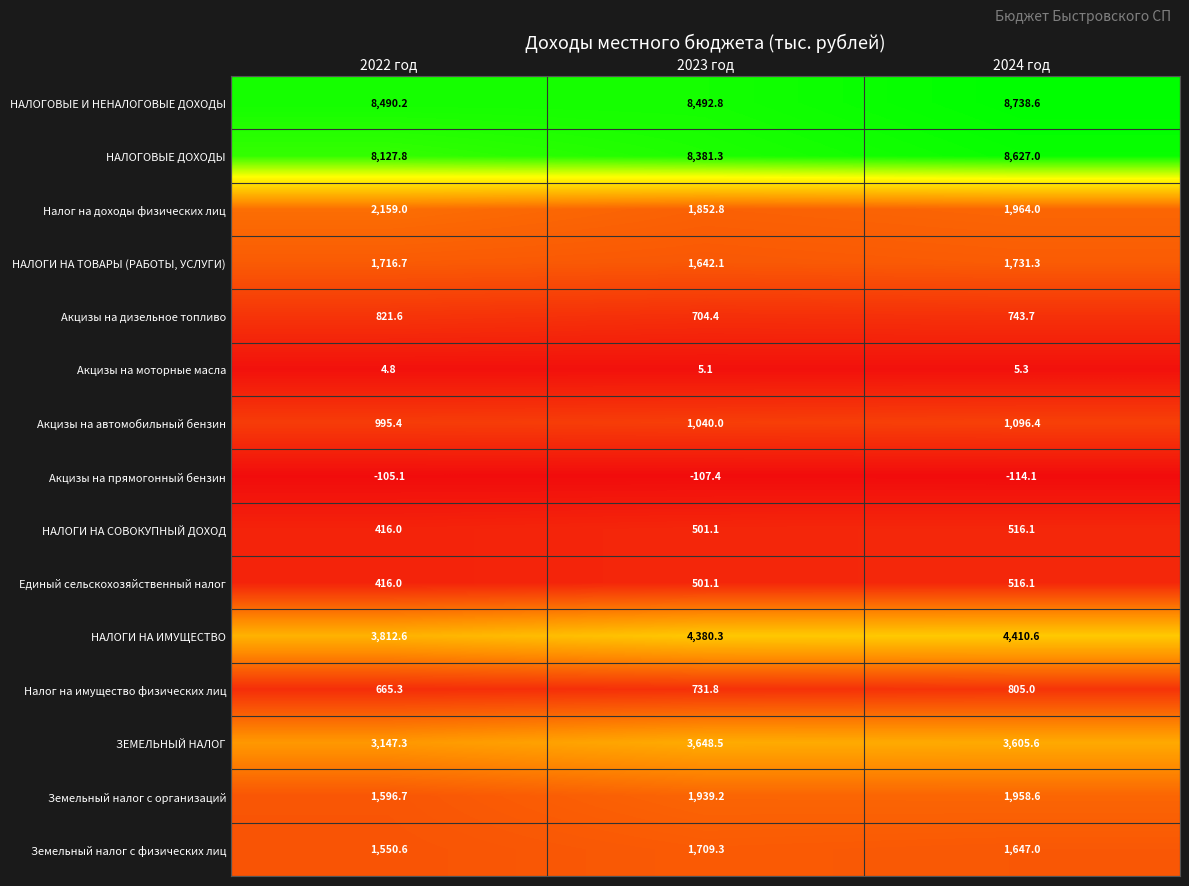

Count the number of categories in the chart.

3